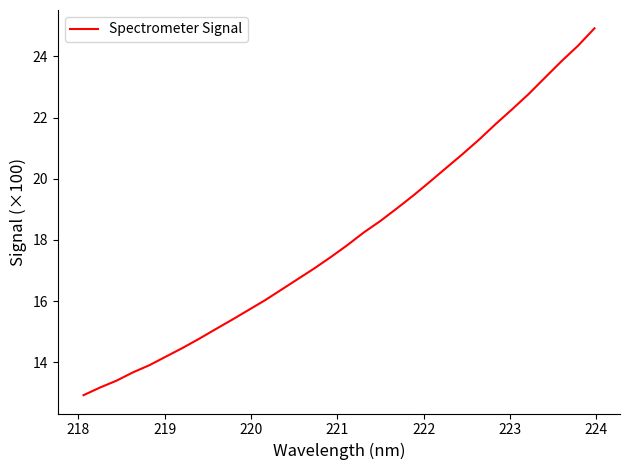

What is the maximum value shown in the chart?

24.9